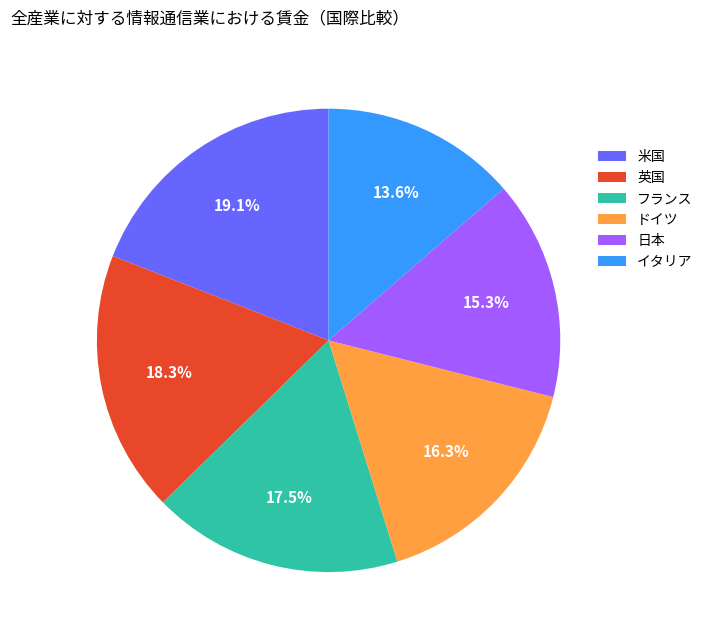

Does 日本 represent more than half of the total?

No